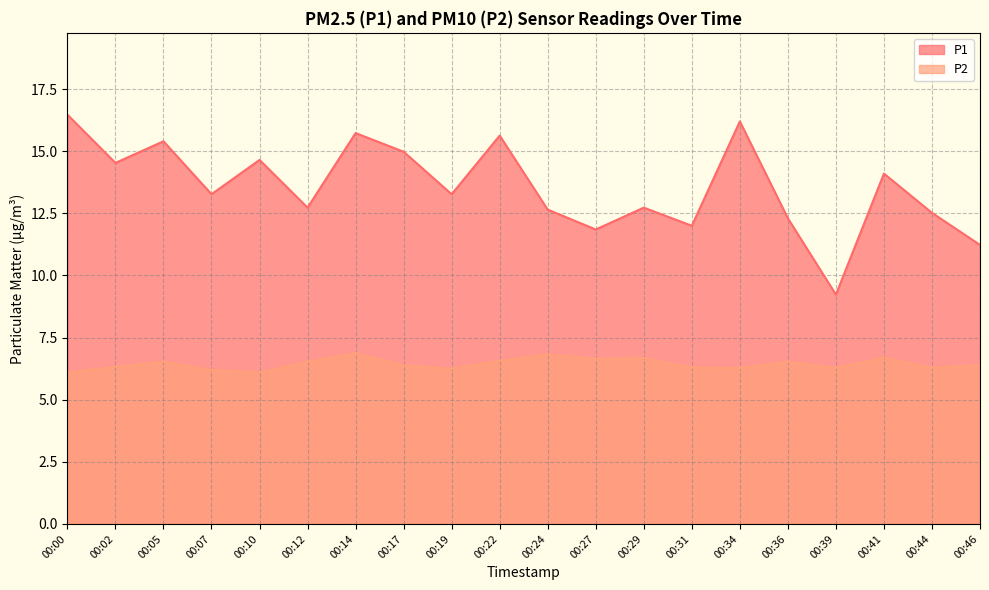

Rank the series by their average value, from highest to lowest.

P1, P2